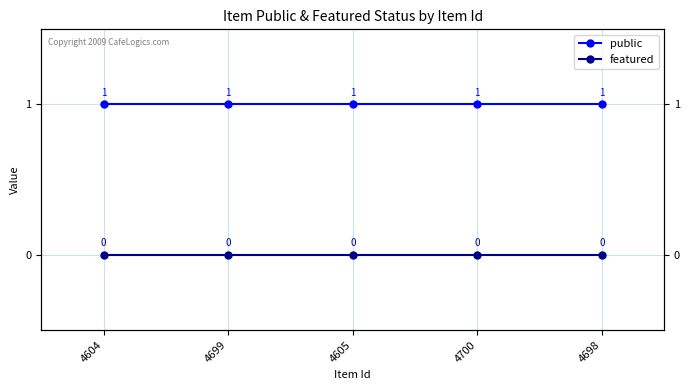

List the labels in order of public value, smallest first.

4604, 4699, 4605, 4700, 4698